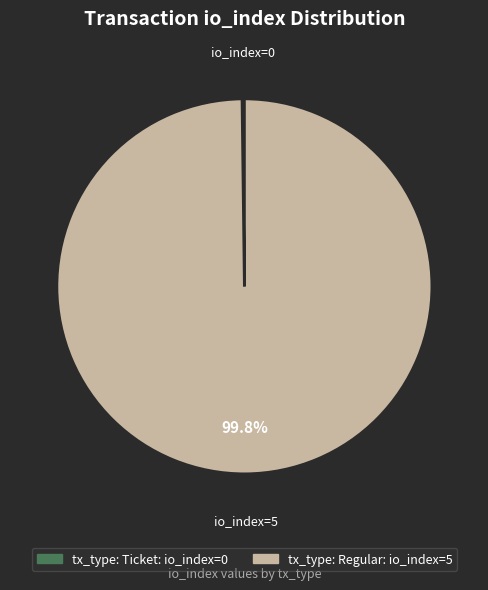

What is the majority slice?

tx_type: Regular